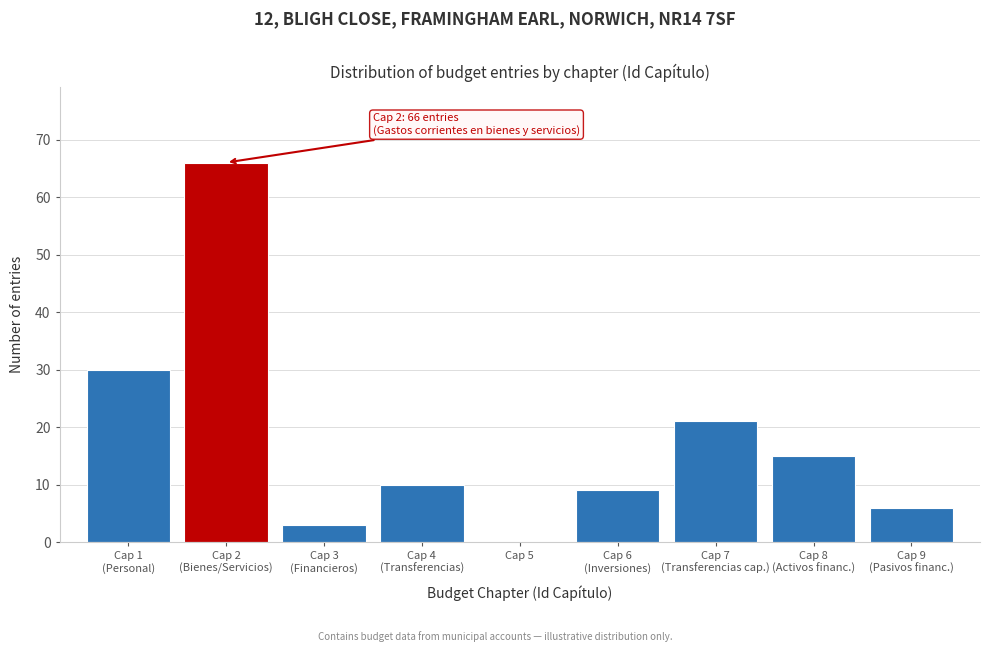

What is the sum of all values?

160